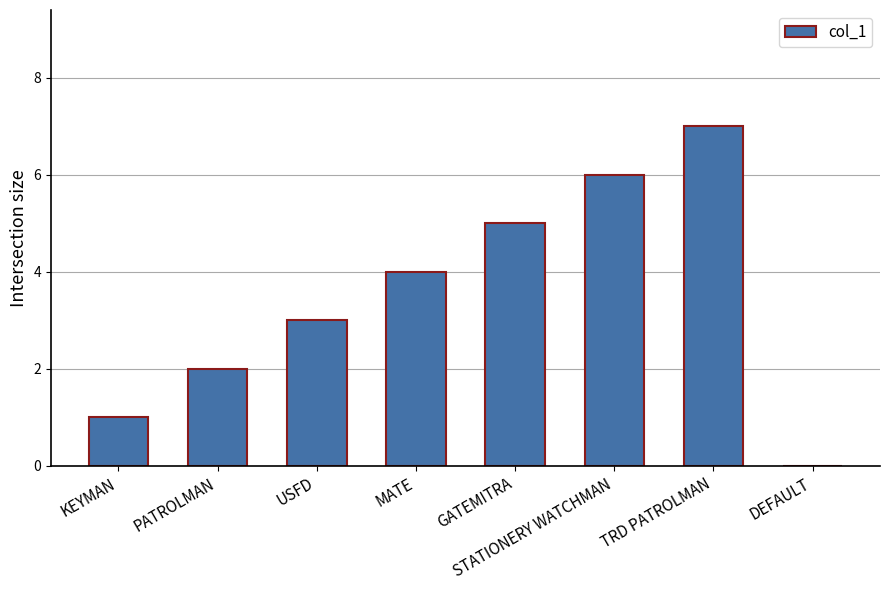

Reading right to left, transcribe all the data shown in this chart.

0	7	6	5	4	3	2	1